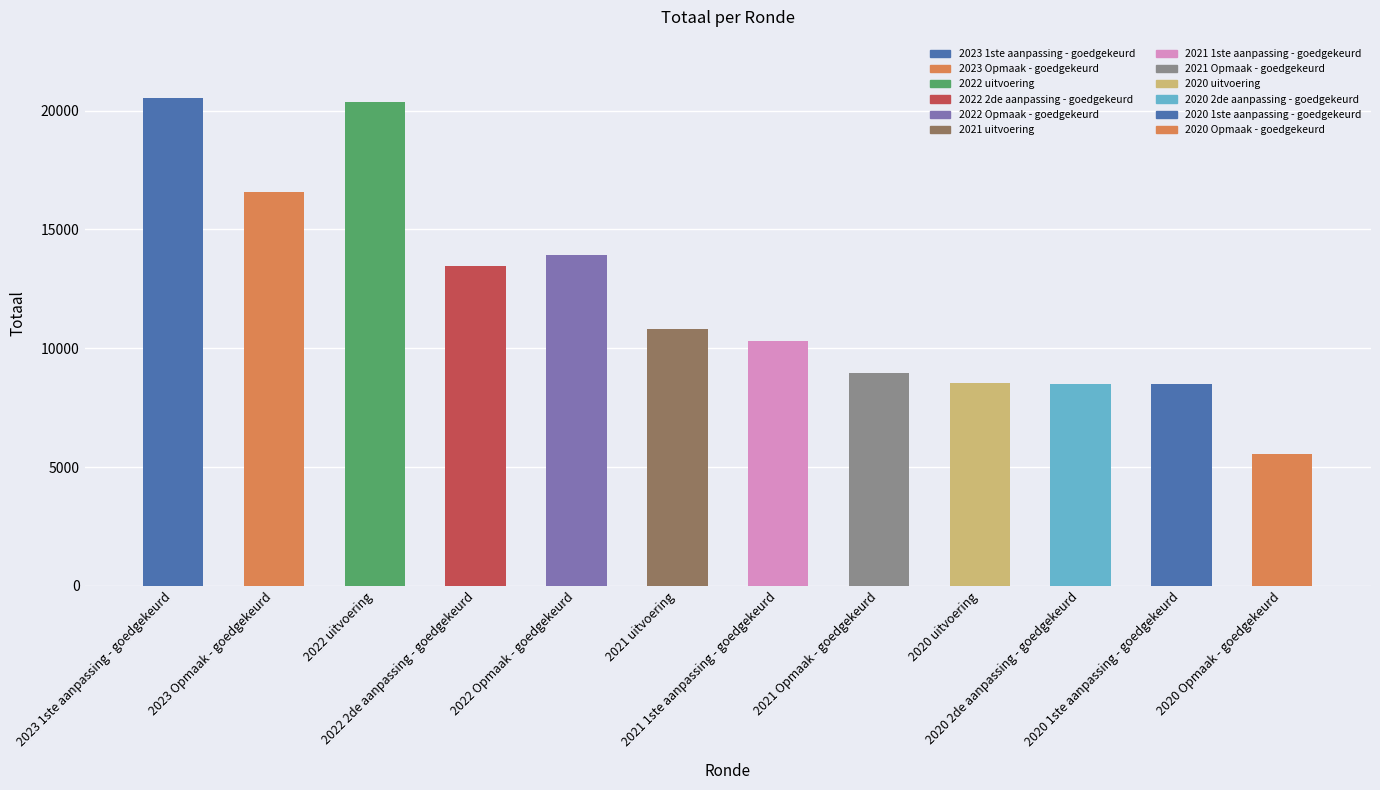

Is it true that the value at 2020 uitvoering is 5474?

False